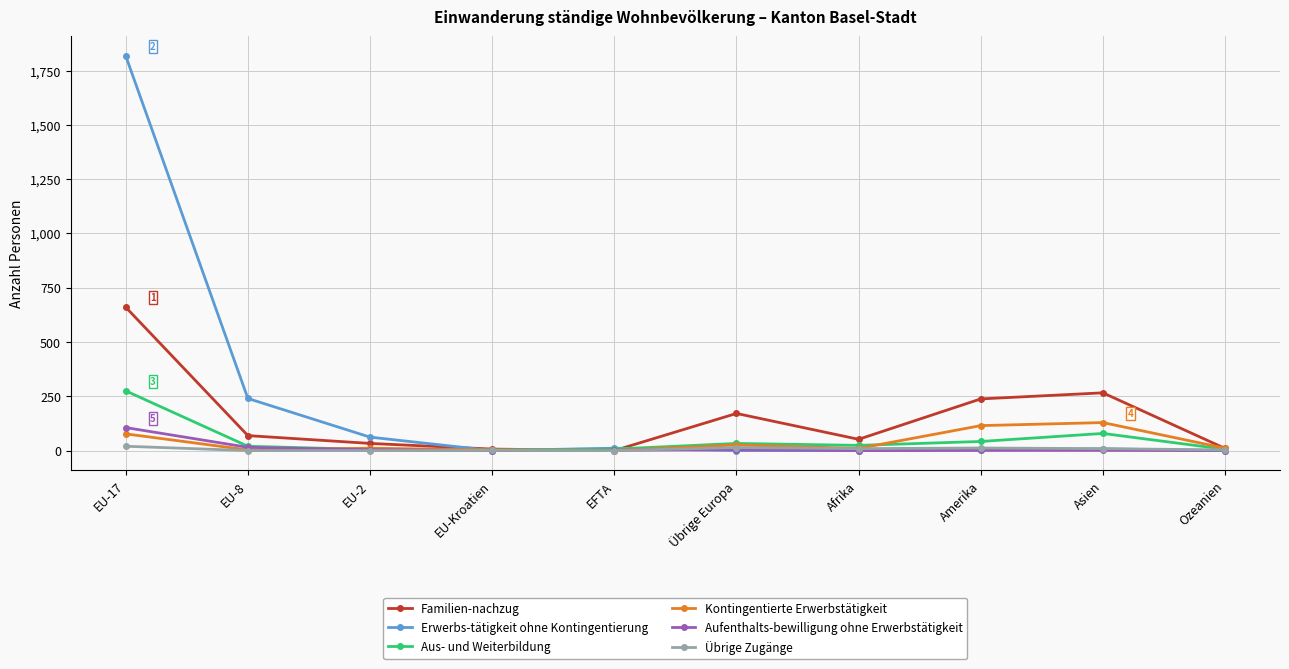

What is the label of the 7th point from the left?

Afrika